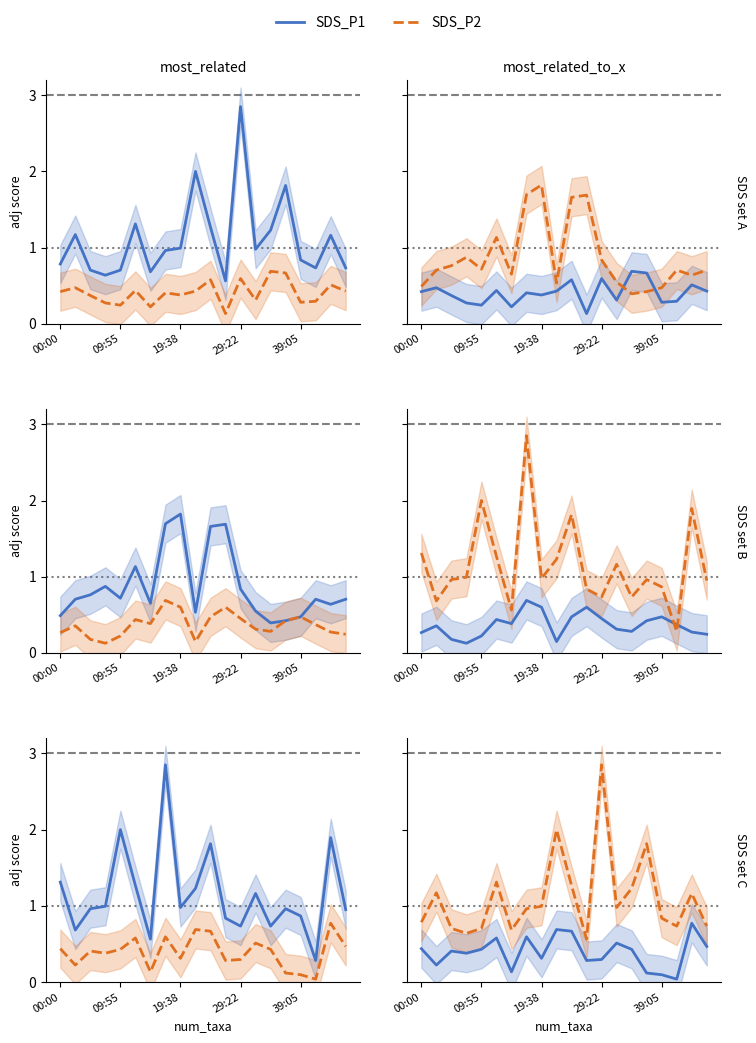

Rank the series at 17 from highest to lowest value.

SDS_P2, SDS_P1